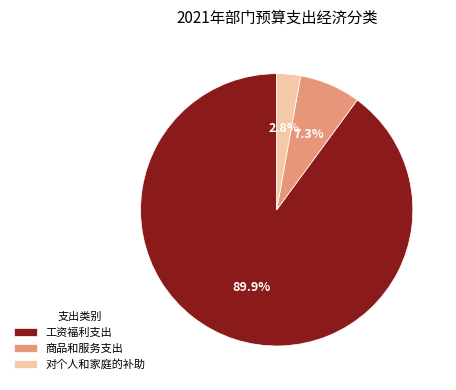

The 工资福利支出 slice represents 90% of the pie. True or false?

True